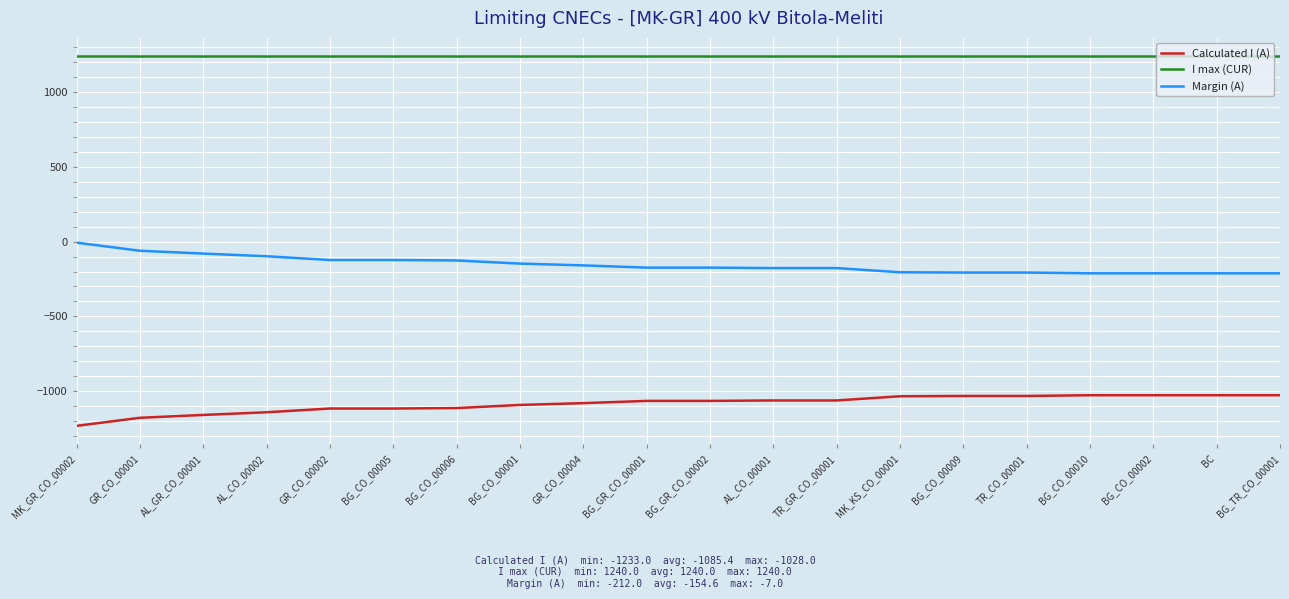

Where does the Margin (A) series first go above -174?

MK_GR_CO_00002